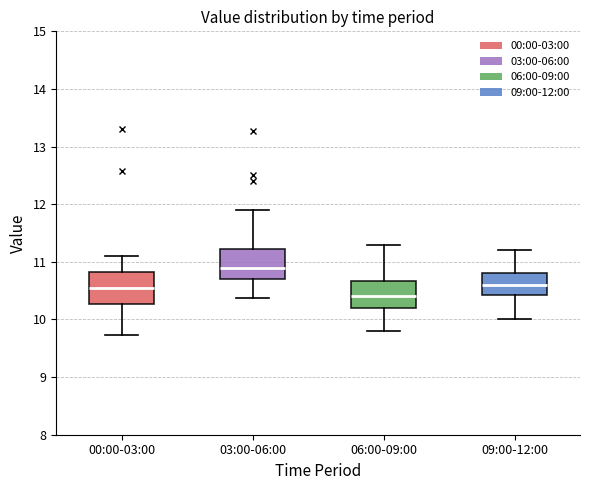

Reading left to right, transcribe this box plot: for each box, give where its median line is, the range the box spans, and where its two whiskers end, as read against the y-axis. The values are not printed on the chart, so give them approximately, as read against the axis.

00:00-03:00: median 10.6, box 10.3 to 10.8, whiskers 9.7 to 11.1
03:00-06:00: median 10.9, box 10.7 to 11.2, whiskers 10.4 to 11.9
06:00-09:00: median 10.4, box 10.2 to 10.7, whiskers 9.8 to 11.3
09:00-12:00: median 10.6, box 10.4 to 10.8, whiskers 10.0 to 11.2